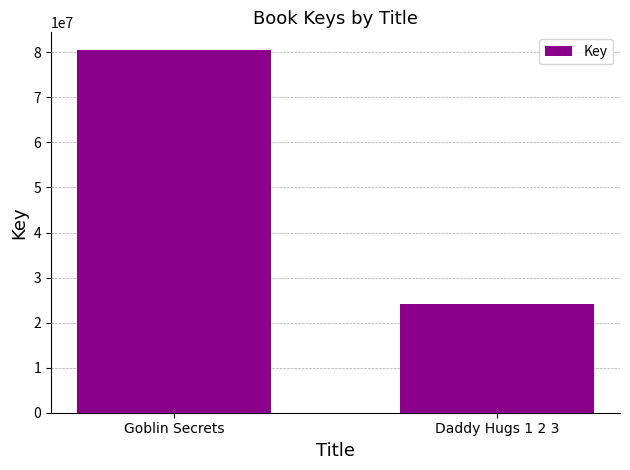

What is the difference between the values at Daddy Hugs 1 2 3 and Goblin Secrets?

56324846